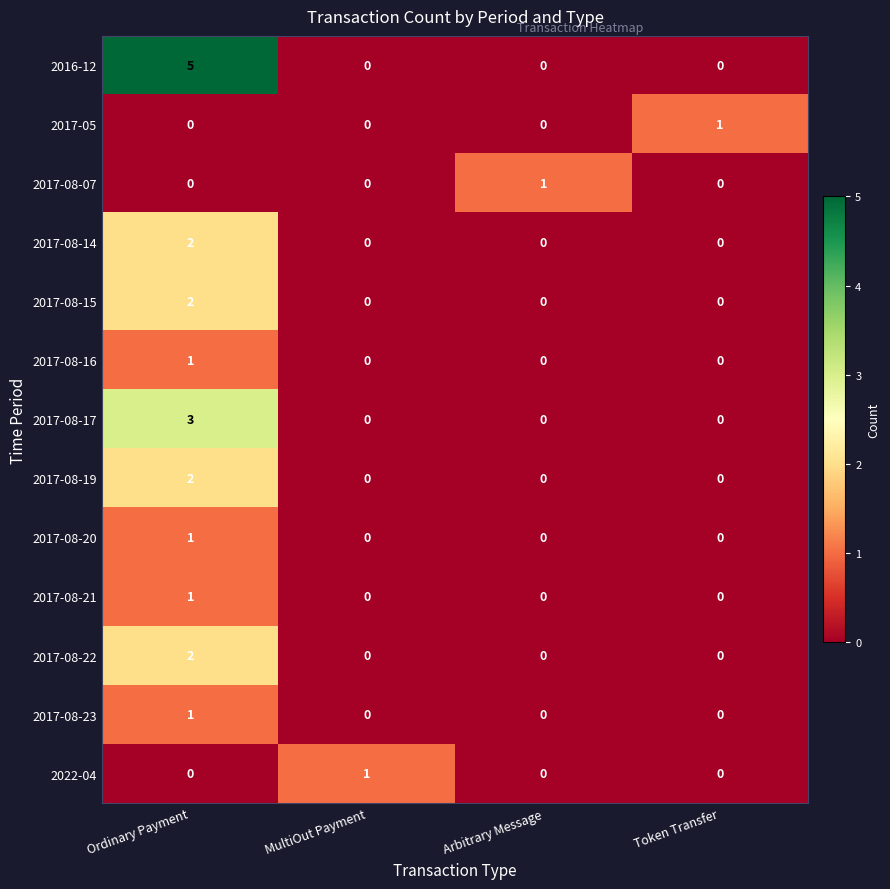

How many 2017-05 values are between 0 and 1?

4